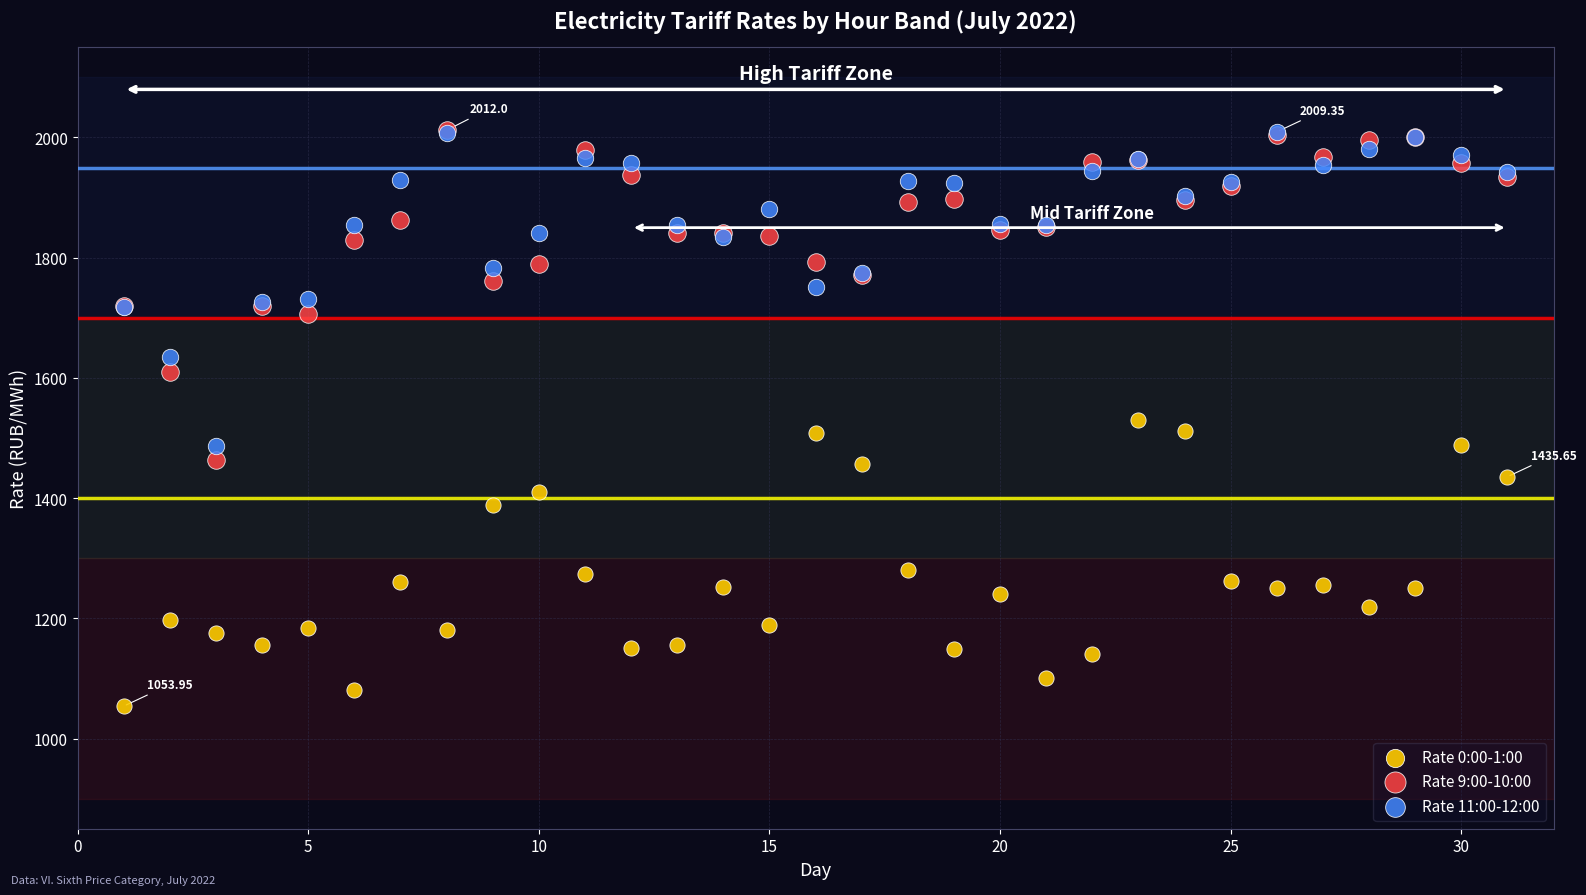

What are all the series names shown in the legend?

Rate 0:00-1:00, Rate 9:00-10:00, Rate 11:00-12:00